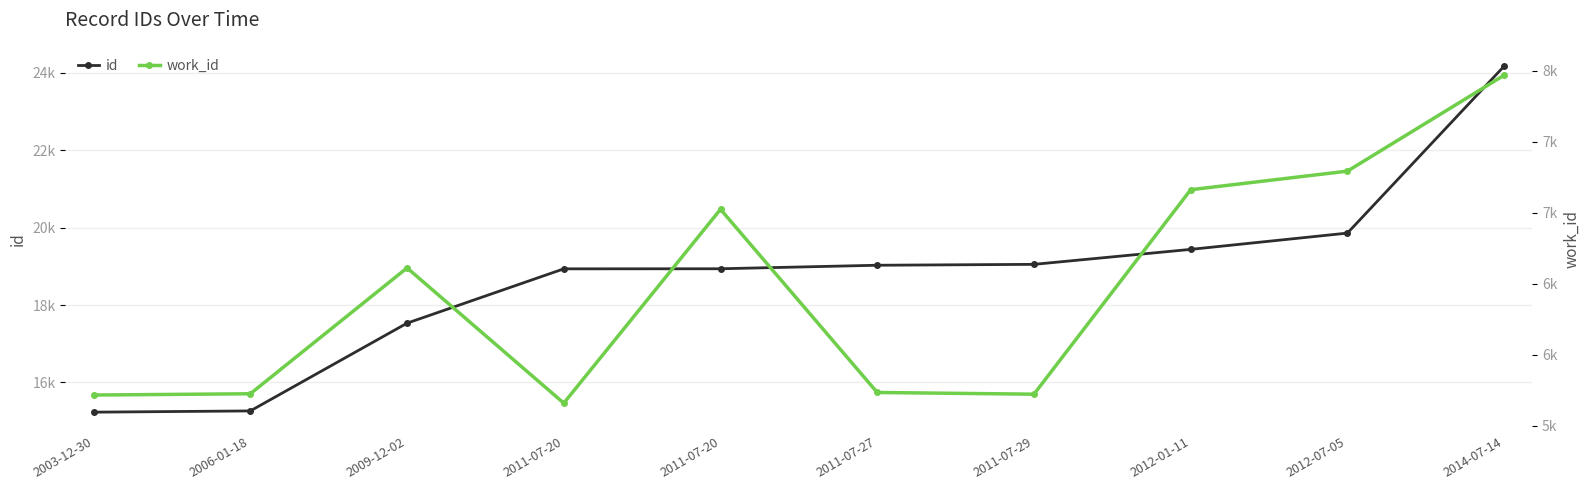

How many lines are shown in the chart?

2